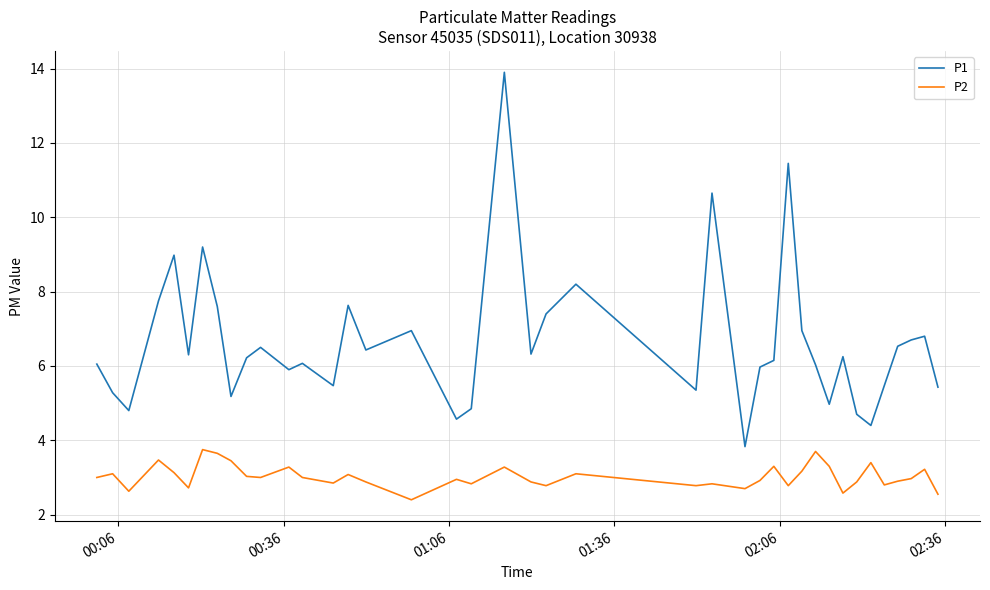

In P2, how many points are lower than both neighbors (excluding endpoints)?

12